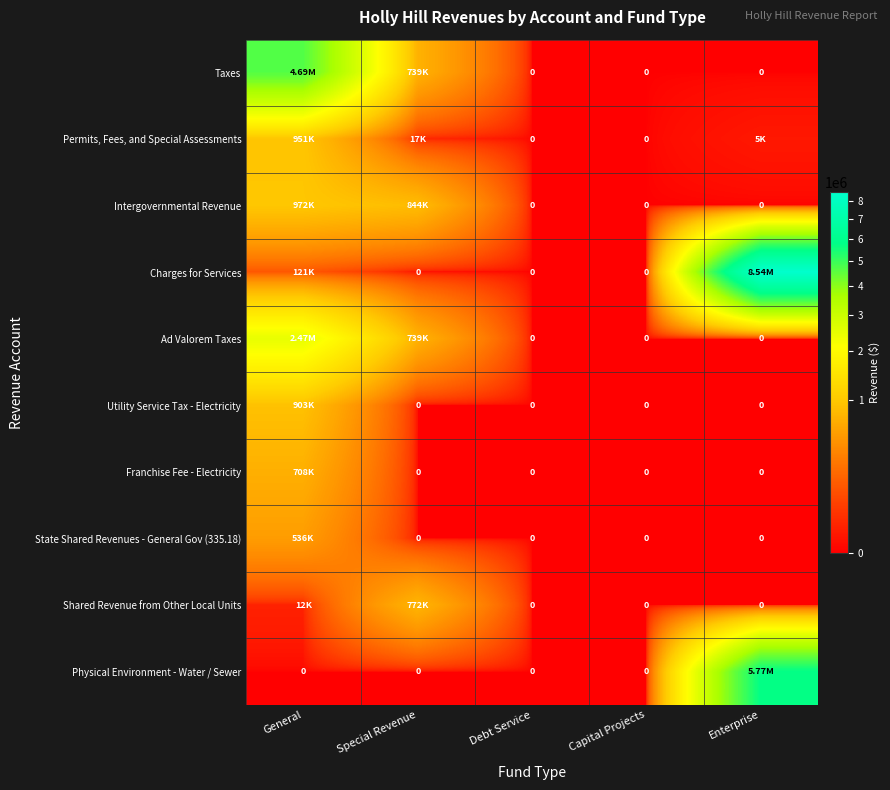

At how many categories does at least one series exceed 4998858?

1